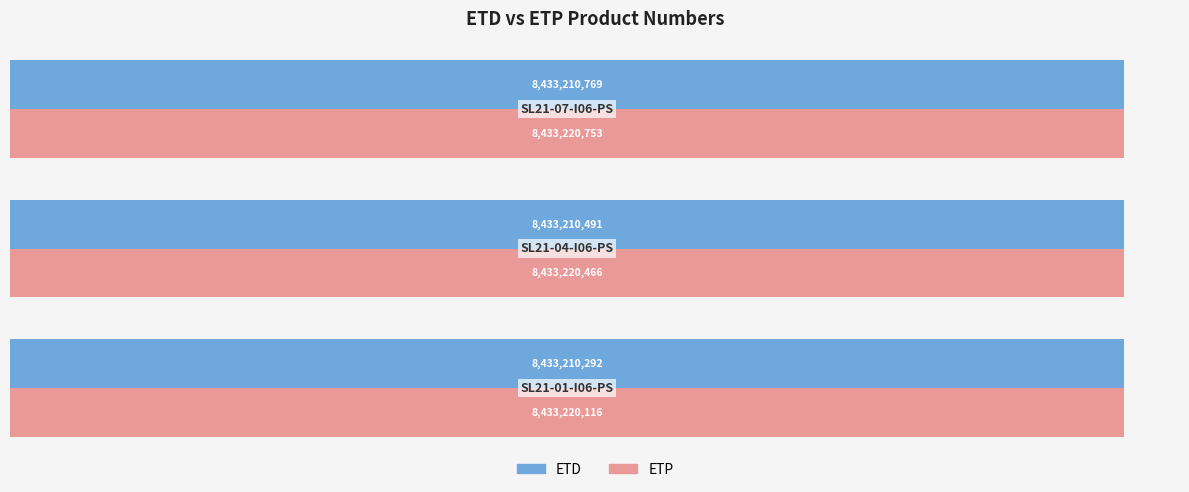

At how many categories does at least one series exceed 8433214140?

3